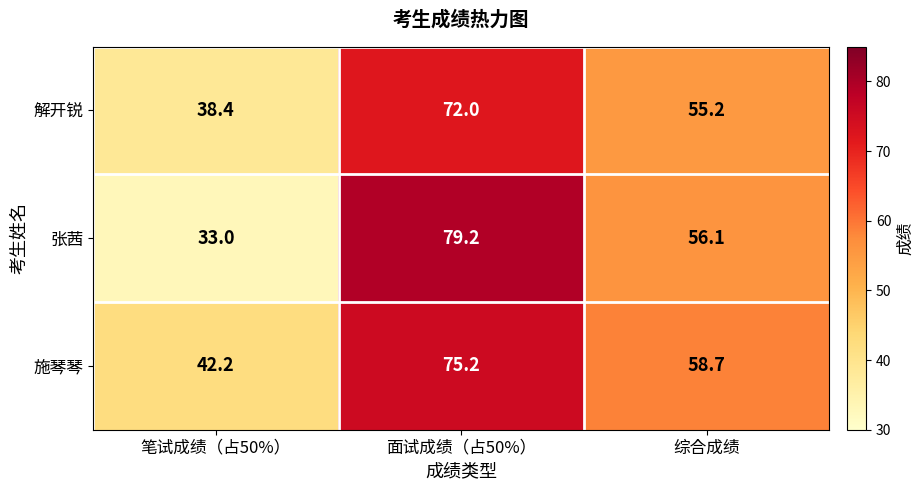

Where does the 施琴琴 series first go above 58?

面试成绩（占50%）